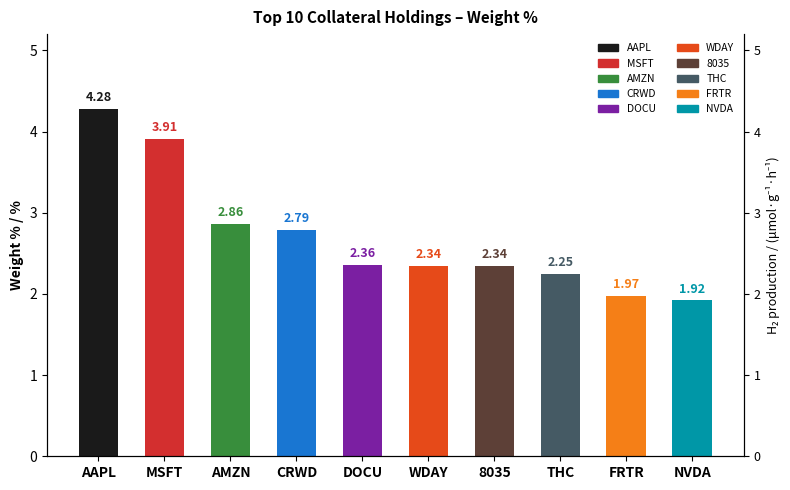

The value at FRTR is 3.3. True or false?

False